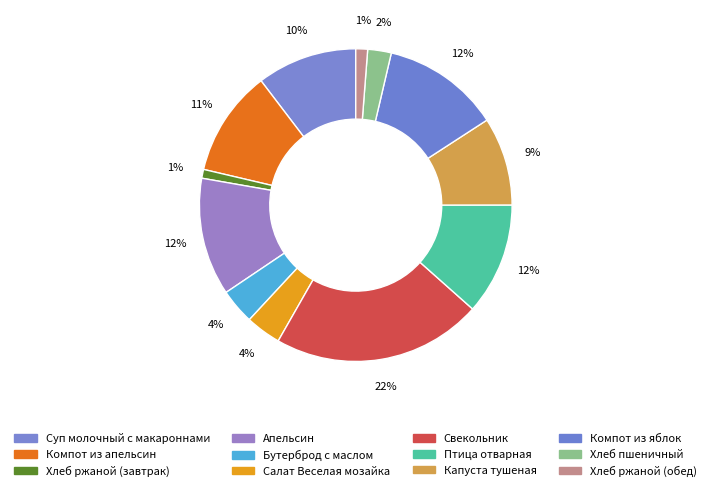

How many segments does this pie chart have?

12